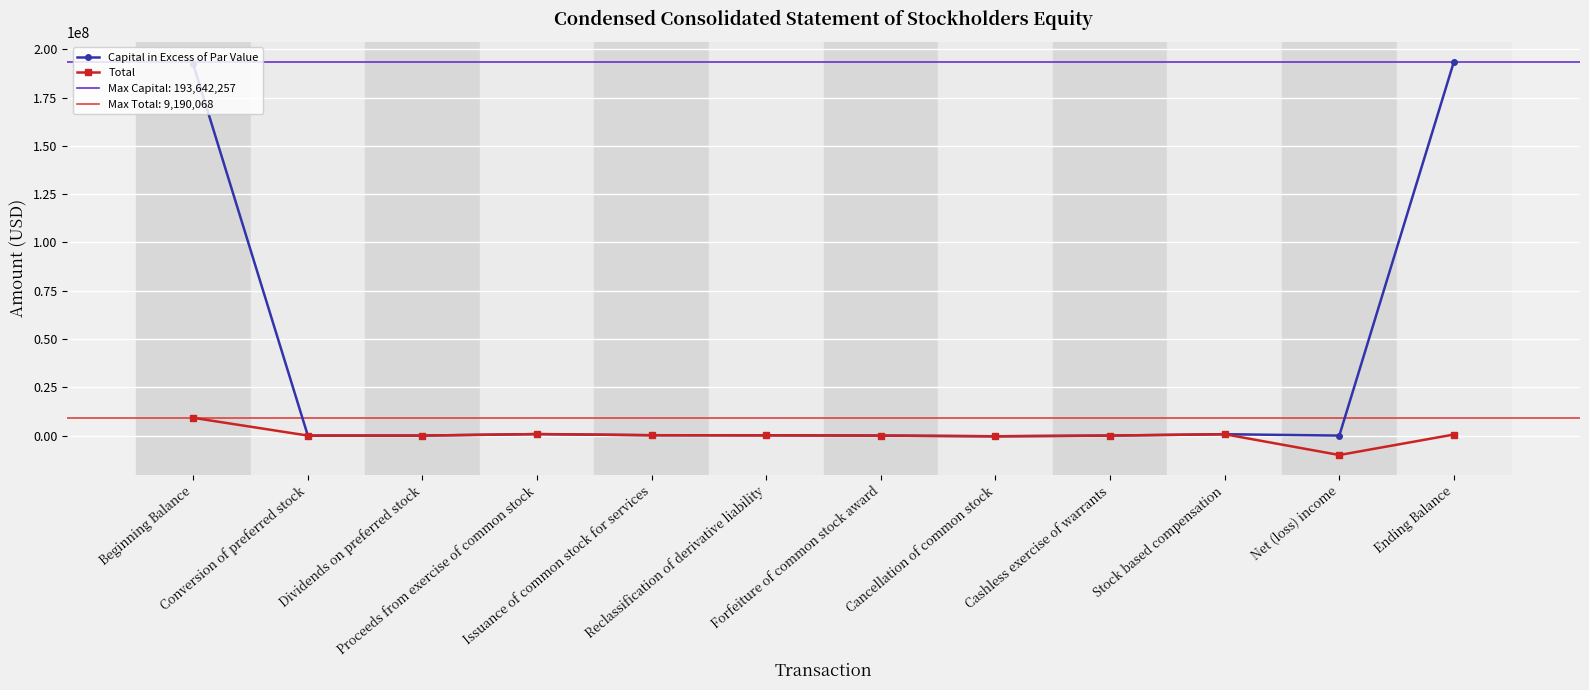

Is this an area chart (filled region under the line)?

No